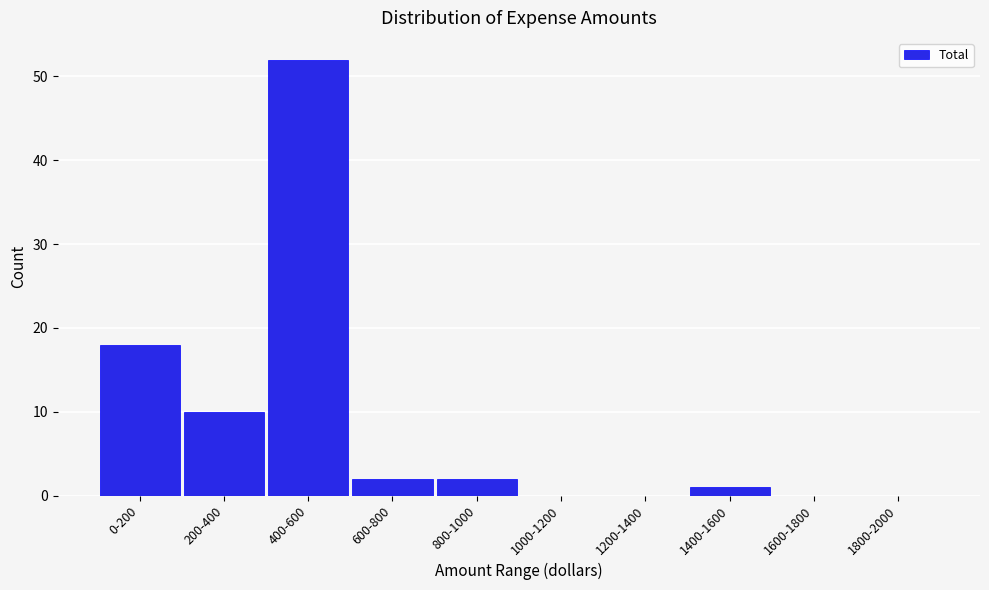

Reading left to right, extract all data points from this chart.

0-200=18	200-400=10	400-600=52	600-800=2	800-1000=2	1000-1200=0	1200-1400=0	1400-1600=1	1600-1800=0	1800-2000=0